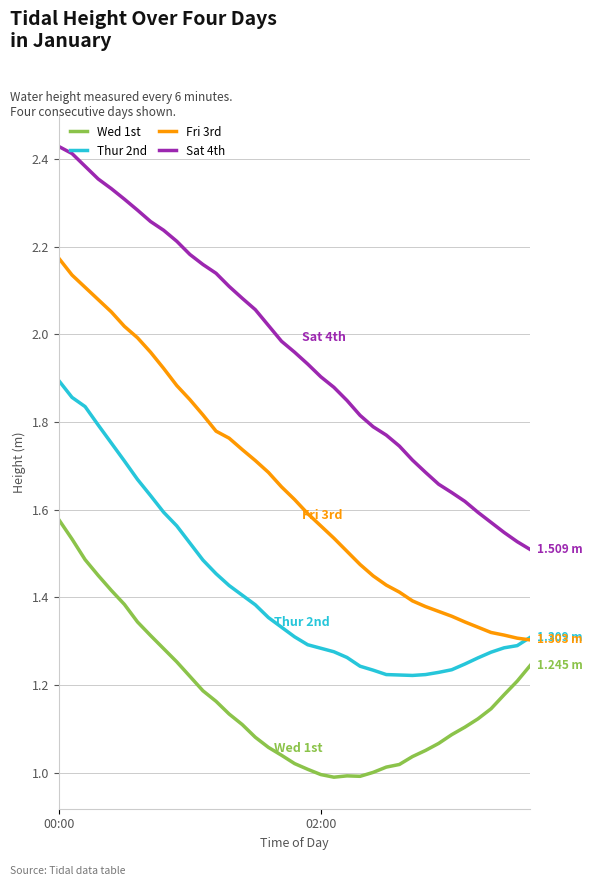

List the series in order of their peak value, highest first.

Sat 4th, Fri 3rd, Thur 2nd, Wed 1st